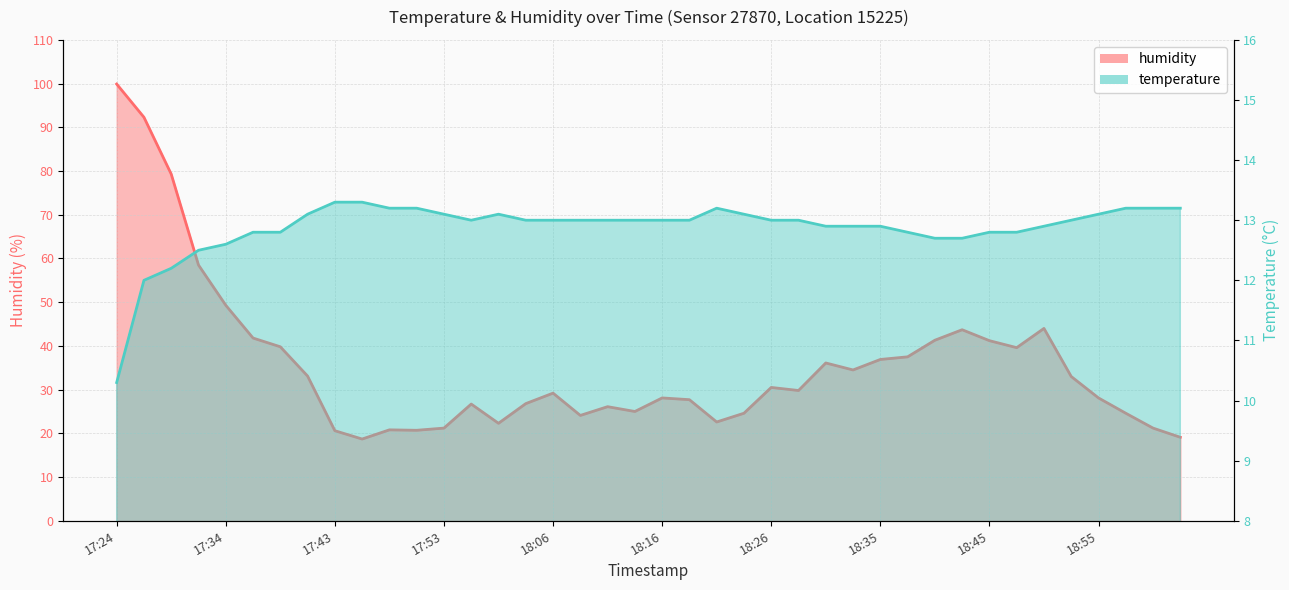

What are all the series names shown in the legend?

humidity, temperature